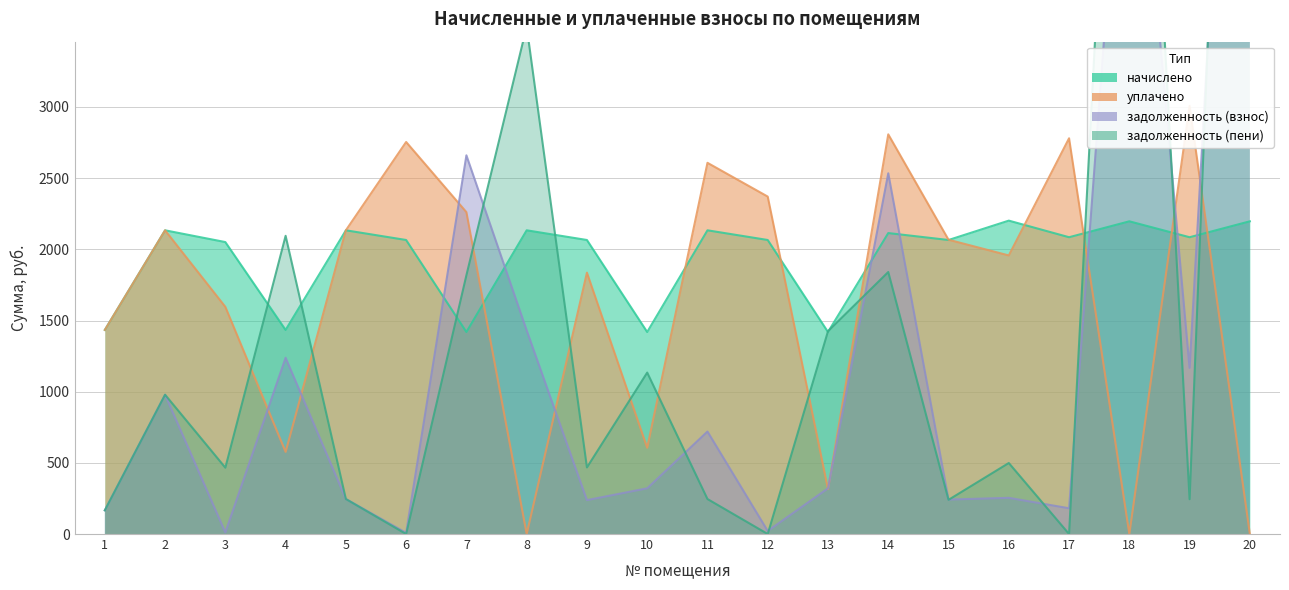

Is it true that уплачено equals 1373.6 at 15?

False